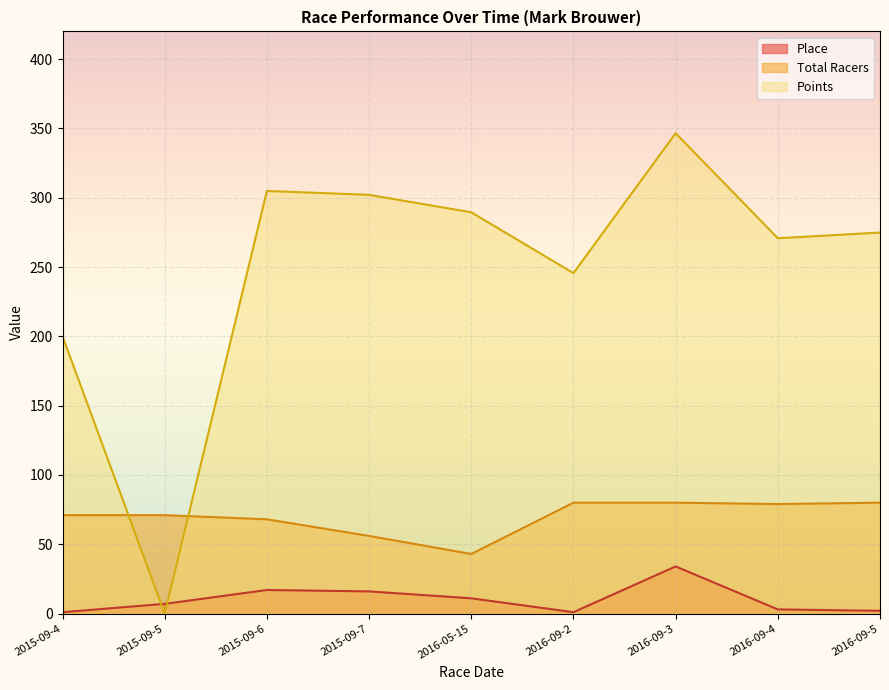

What is the maximum value for Place?

34.0